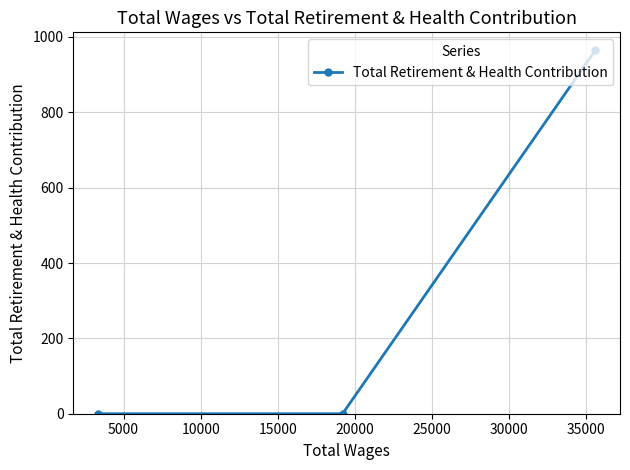

Does the chart have visible grid lines?

Yes